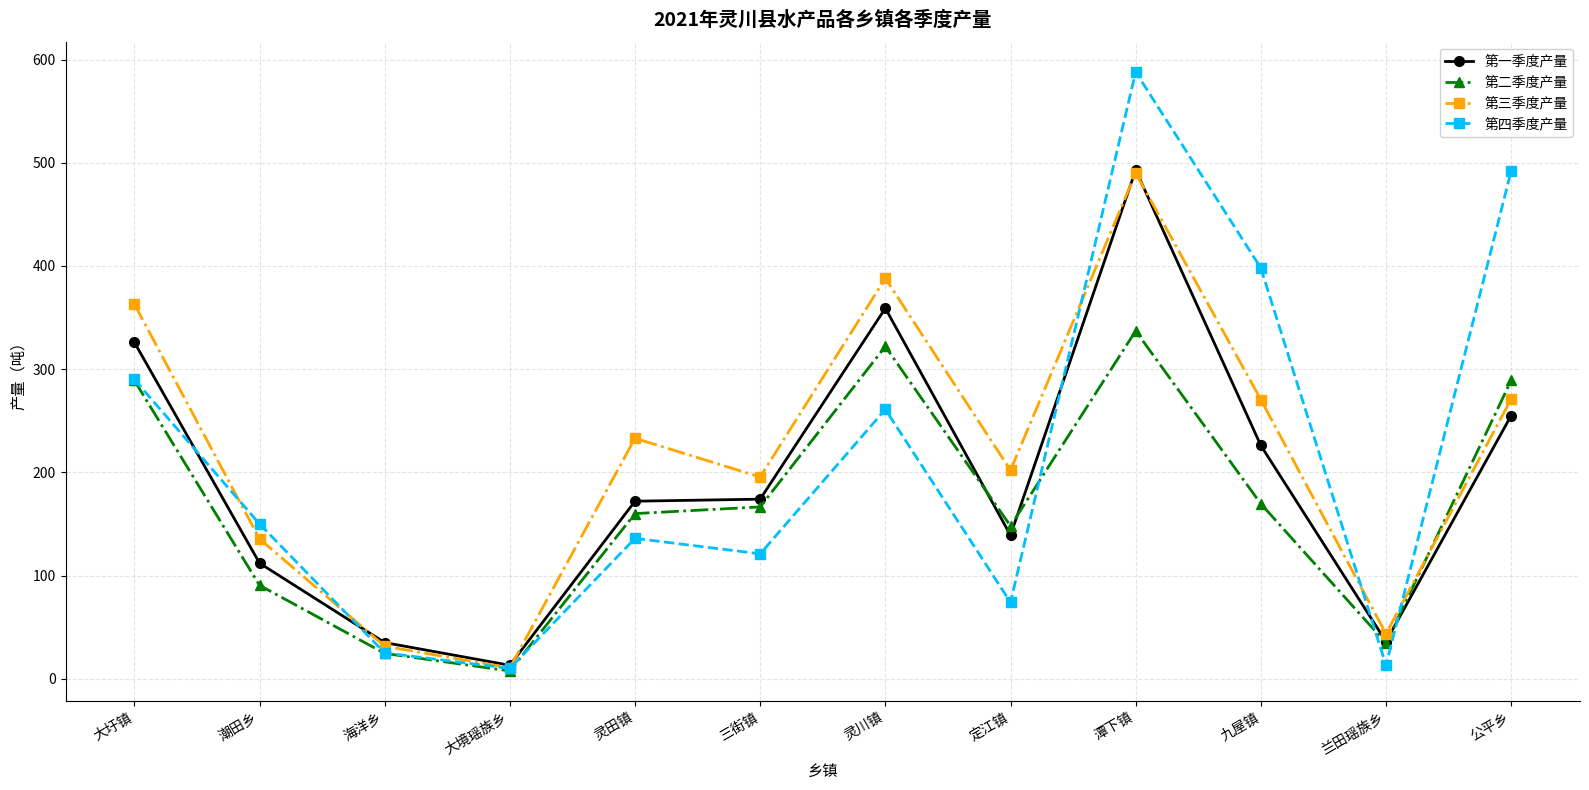

What is the minimum value for 第一季度产量?

13.0